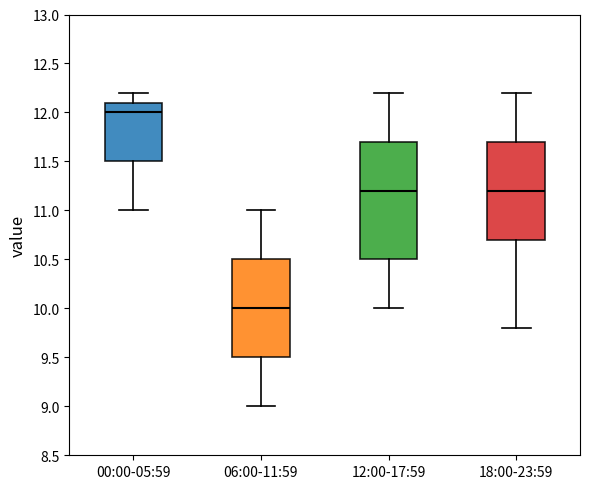

Reading left to right, read every box against the y-axis: the position of its median line, the range the box covers, and the ends of its whiskers. The values are not printed on the chart, so give them approximately, as read against the axis.

00:00-05:59: median 12.0, box 11.5 to 12.1, whiskers 11.0 to 12.2
06:00-11:59: median 10.0, box 9.5 to 10.5, whiskers 9.0 to 11.0
12:00-17:59: median 11.2, box 10.5 to 11.7, whiskers 10.0 to 12.2
18:00-23:59: median 11.2, box 10.7 to 11.7, whiskers 9.8 to 12.2